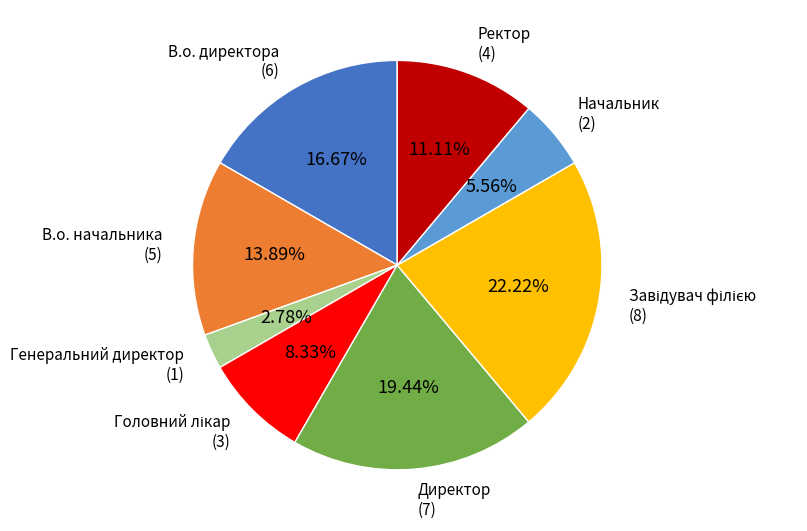

Is there a majority slice in this chart?

No